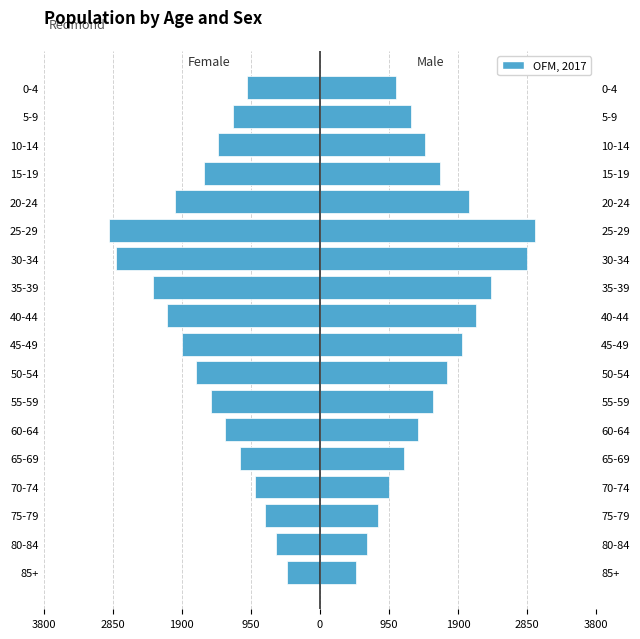

At how many categories does at least one series exceed 2?

18